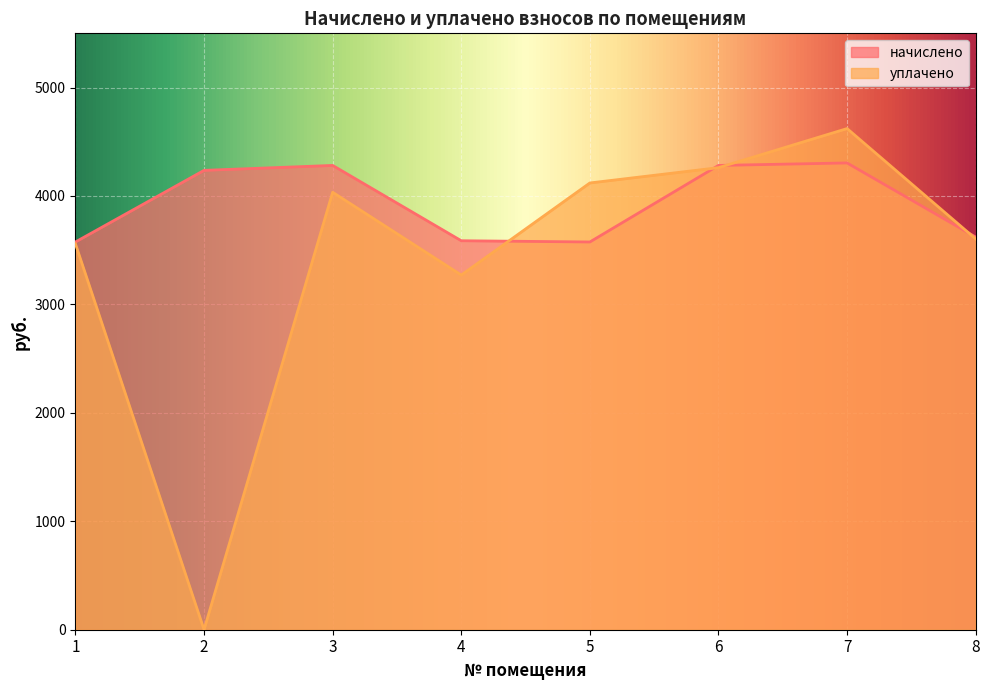

At how many categories does at least one series exceed 808?

8